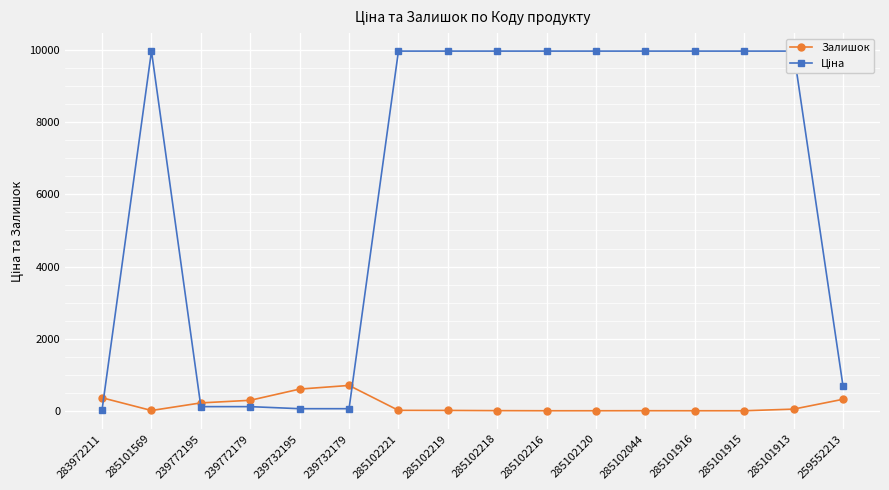

What is the total value across all series at 259552213?

1011.7